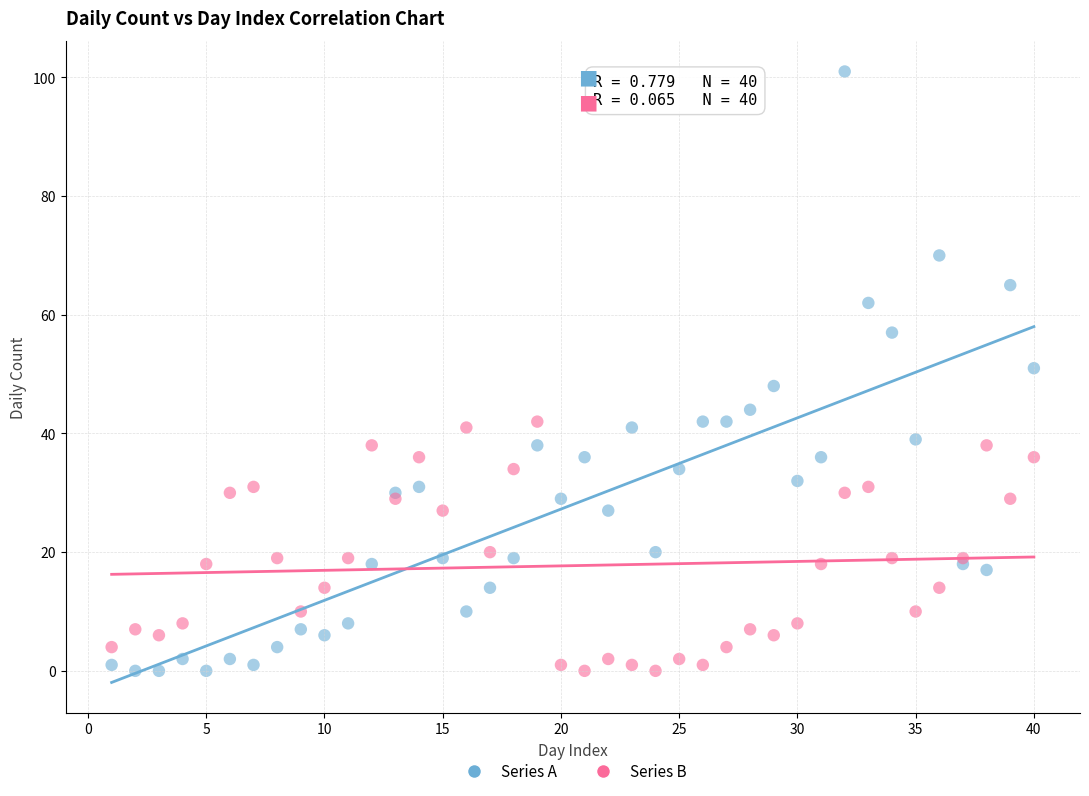

Which series has the largest Y range (max minus min)?

Series A